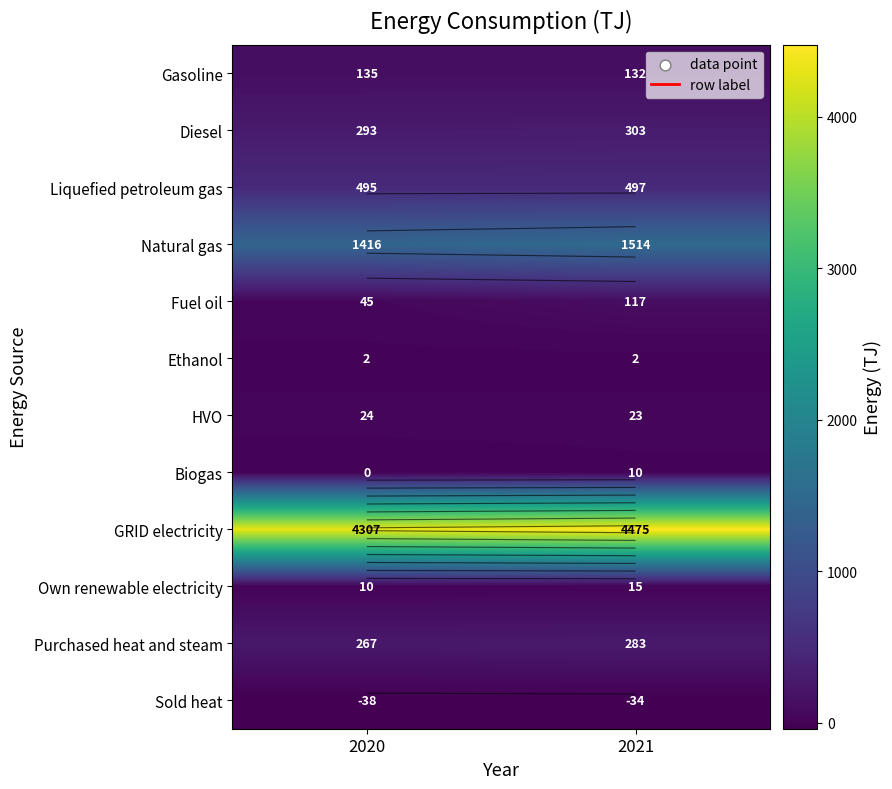

Count the GRID electricity values in the range 4307 to 4475.

2